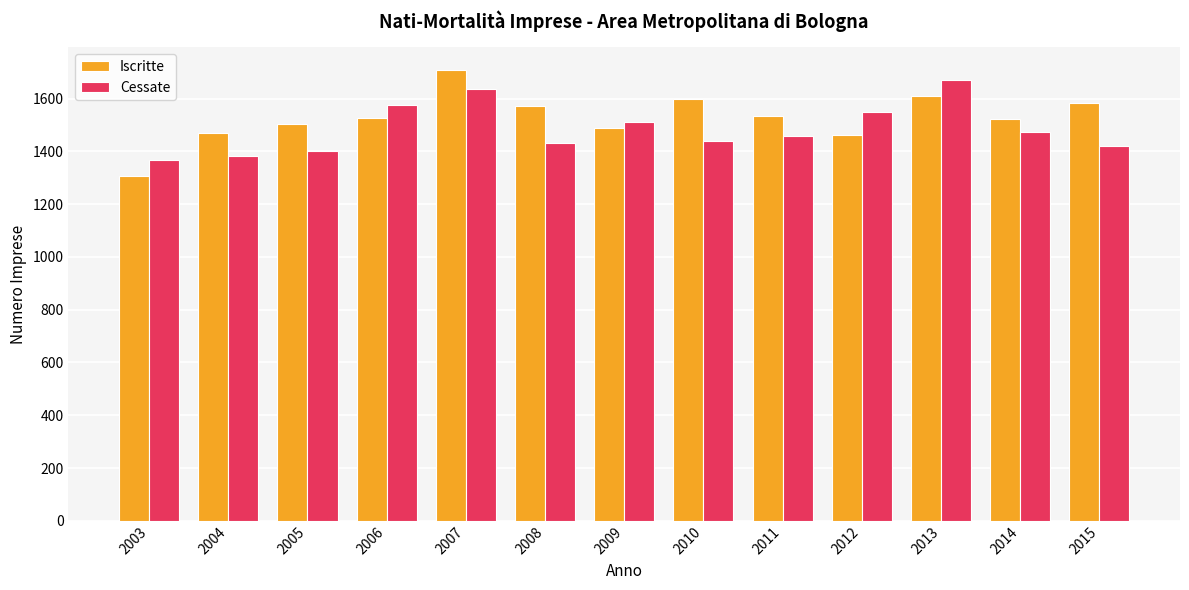

Is it true that Iscritte equals 1526 at 2006?

True